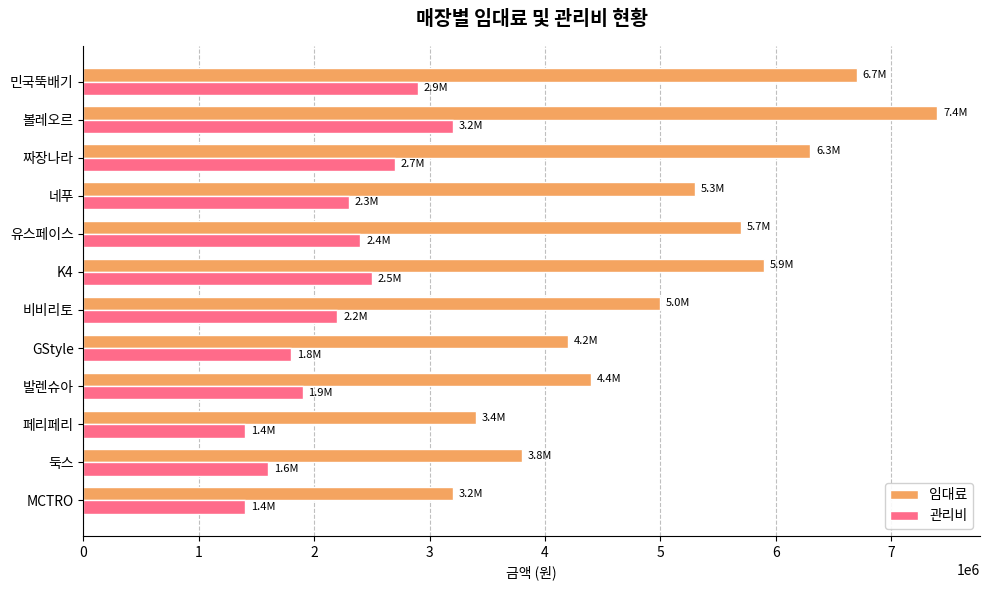

What is the sum of the 관리비 values at 페리페리 and 네푸?

3700000